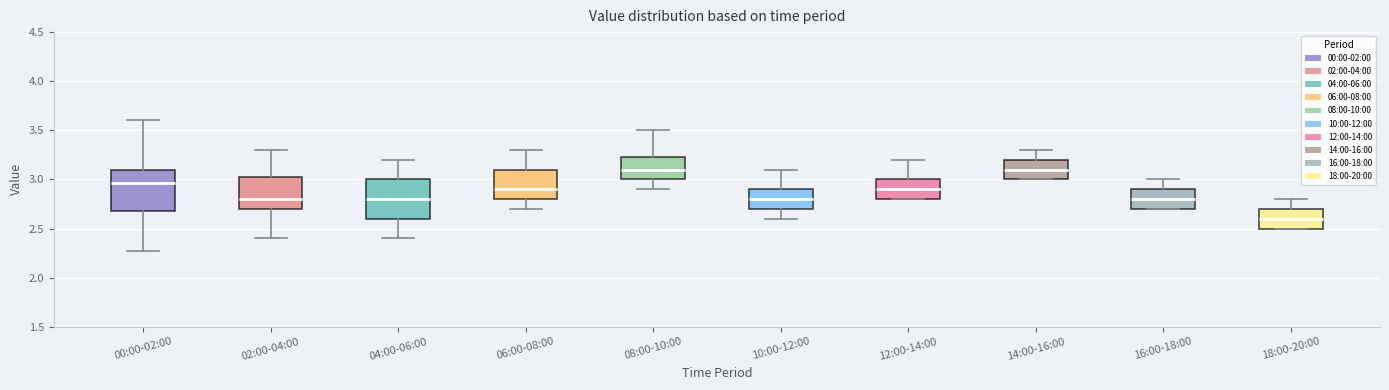

Where does the upper whisker of the box for 12:00-14:00 end on the y-axis? The values are not printed on the chart, so give them approximately, as read against the axis.

3.20